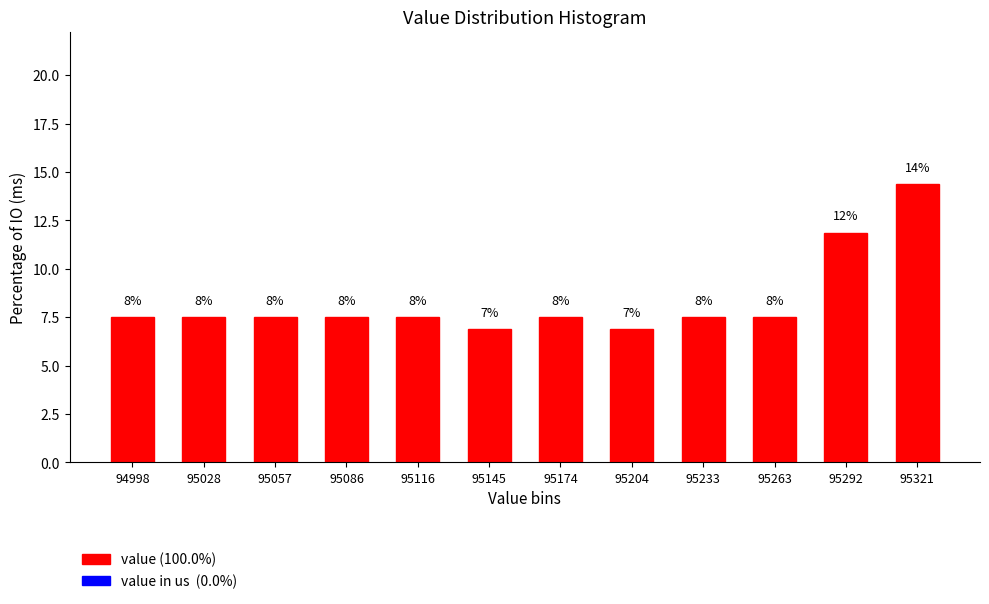

Are the bars horizontal?

No